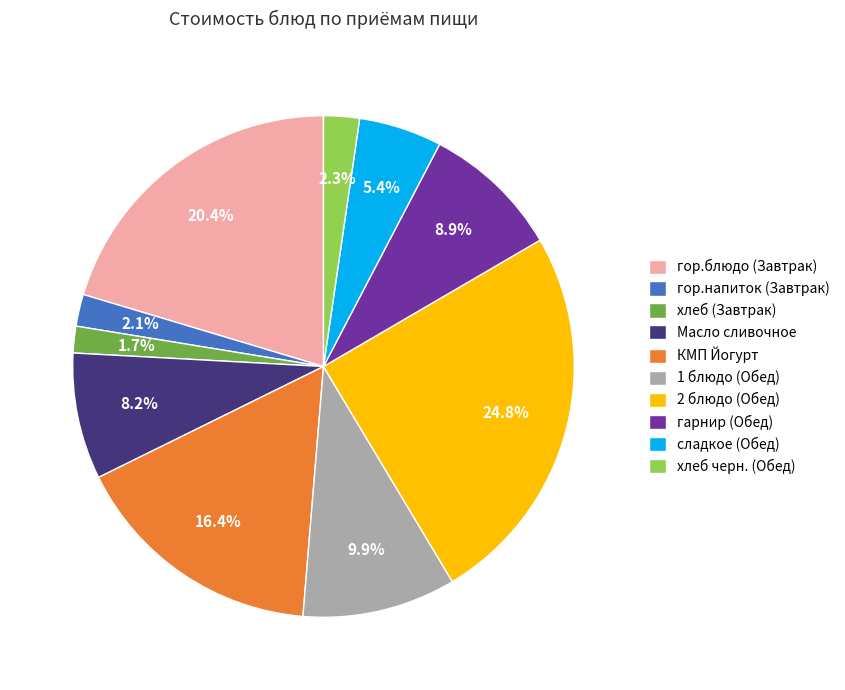

Does any single category account for the majority?

No